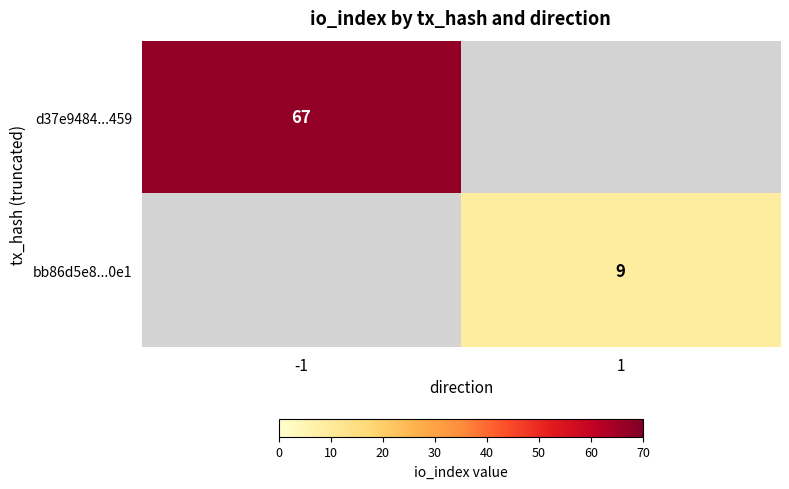

At how many categories does at least one series exceed 50?

1